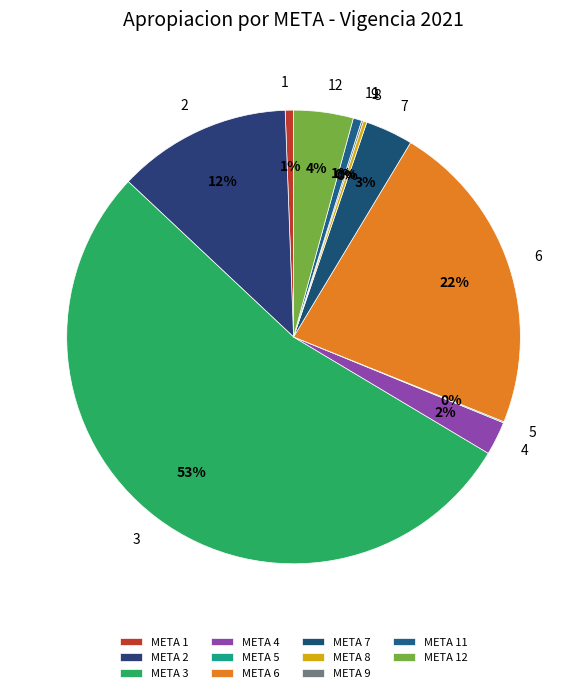

To the nearest percent, what portion does 11 represent?

1%